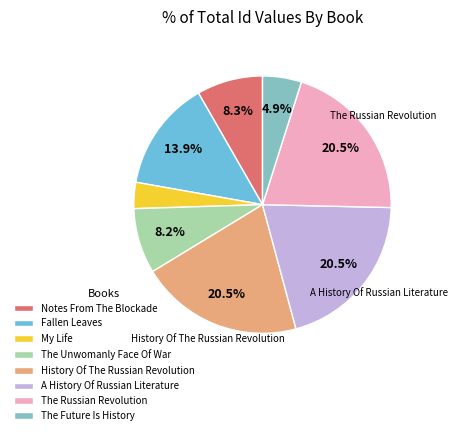

Is there any slice that represents more than half of the pie?

No